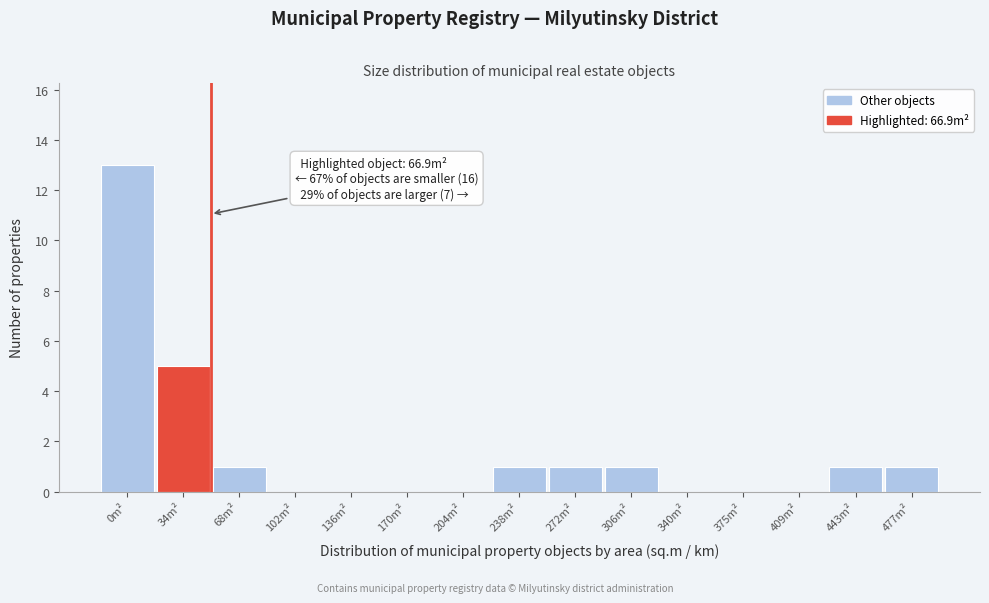

Reading right to left, list all the values displayed in this chart.

477m²=1	443m²=1	409m²=0	375m²=0	340m²=0	306m²=1	272m²=1	238m²=1	204m²=0	170m²=0	136m²=0	102m²=0	68m²=1	34m²=5	0m²=13